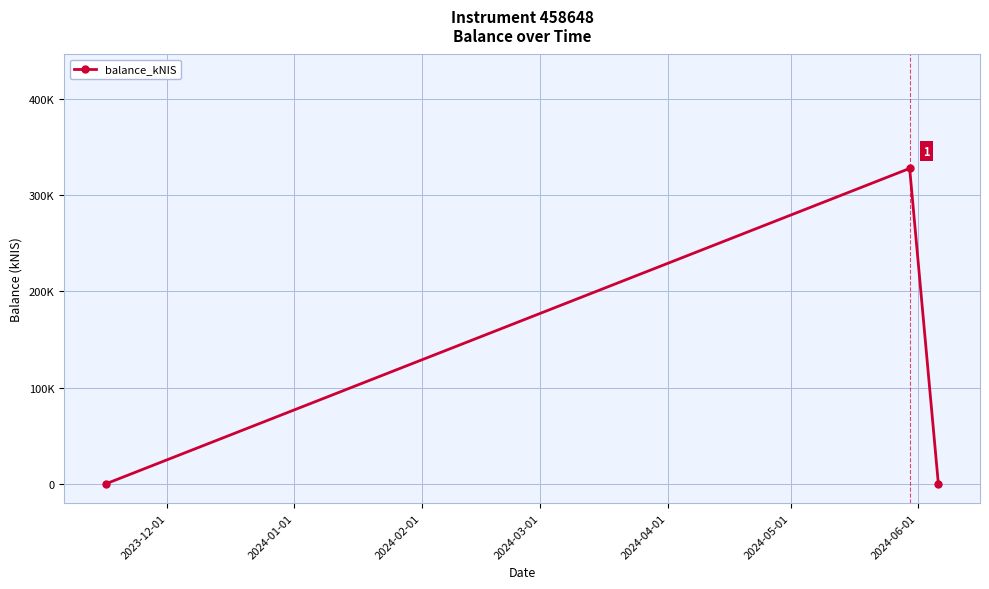

Is this an area chart (filled region under the line)?

No